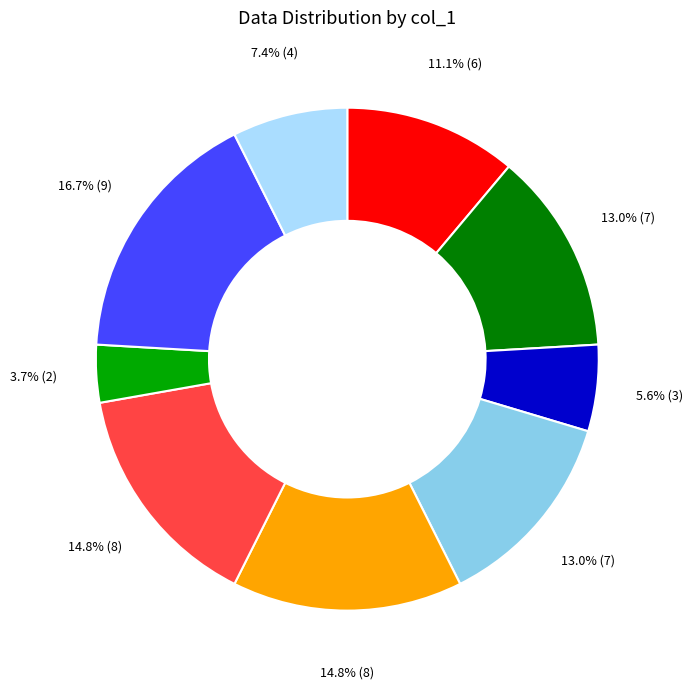

What percentage is NOT represented by 6?

87.0%